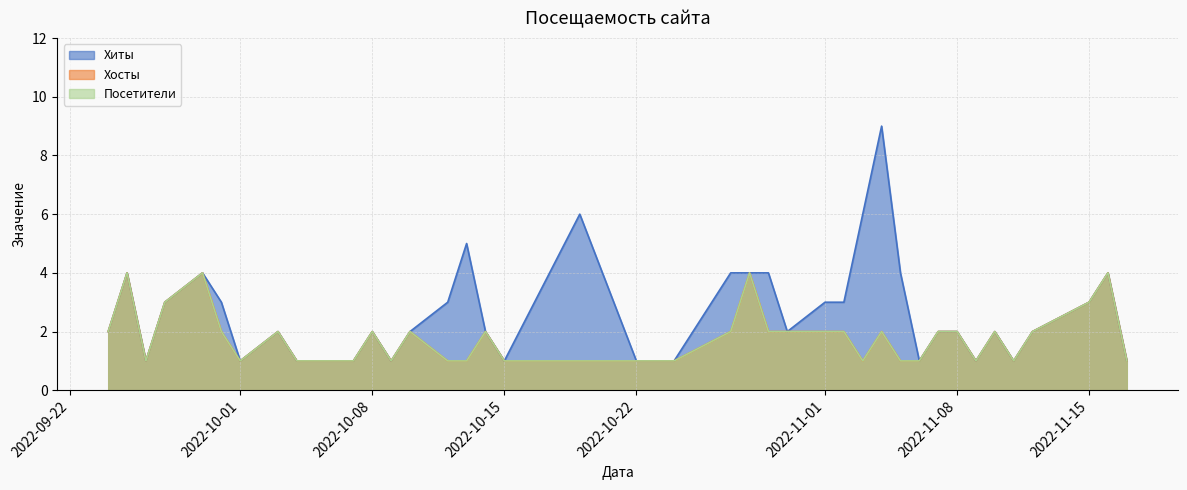

The Хиты series shows 1 at 2022-10-07. True or false?

True